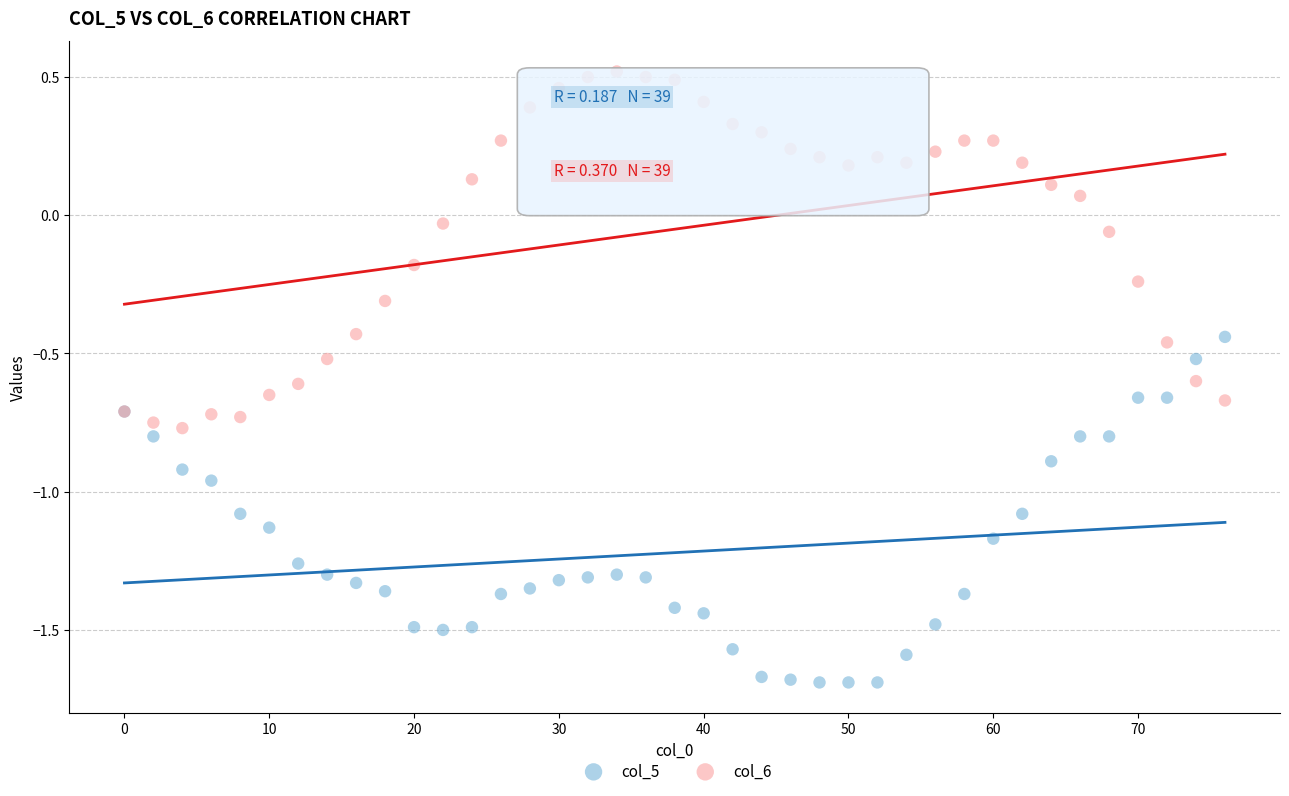

What is the X range (max minus min) for the scatter plot?

76.0